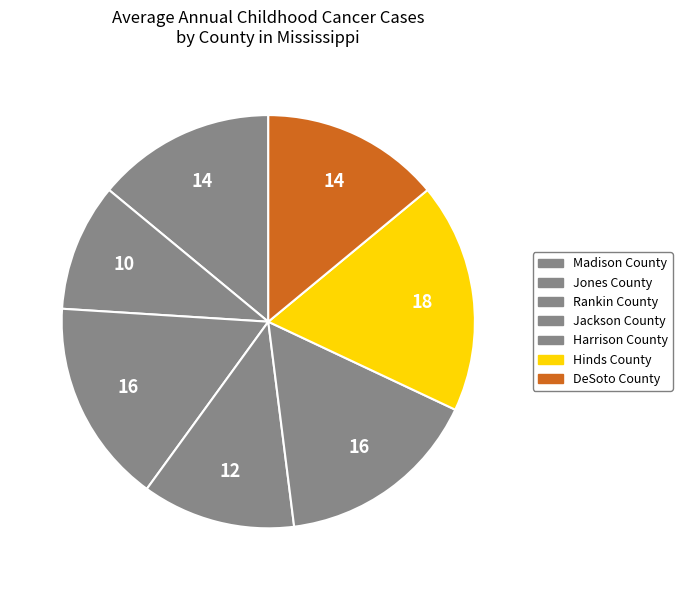

Count the number of slices in the pie.

7